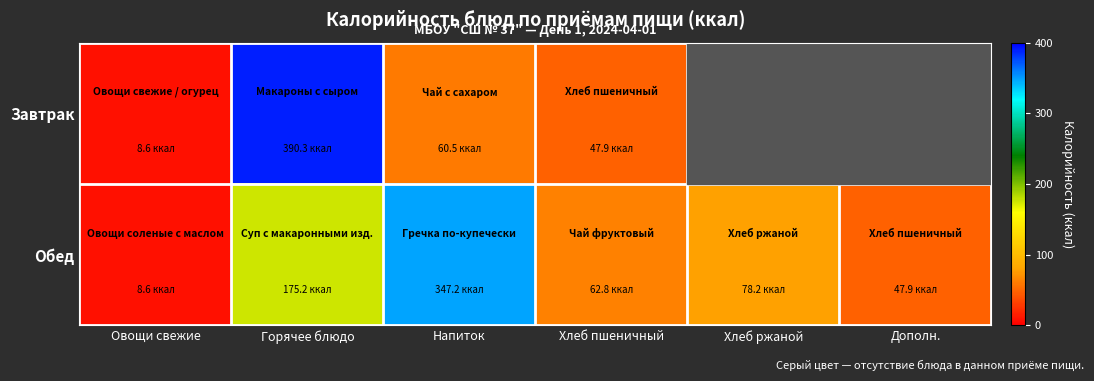

Between Овощи свежие and Горячее блюдо, which series saw the biggest shift?

Завтрак